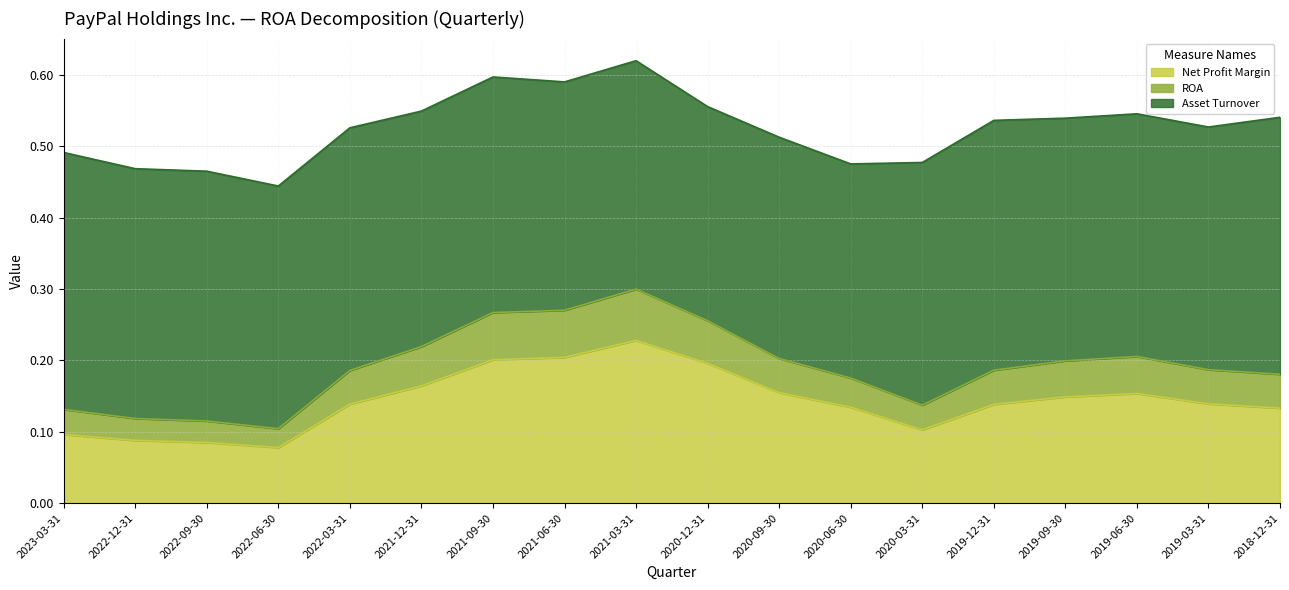

Between 2021-06-30 and 2019-09-30, which is larger?

2021-06-30